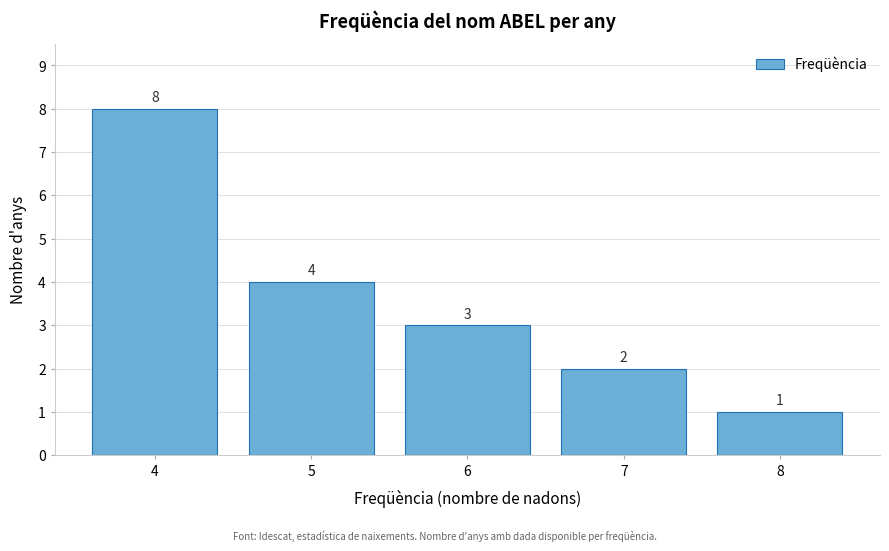

What is the height of the bar covering 7.5 to 8.5 on the x-axis?

1